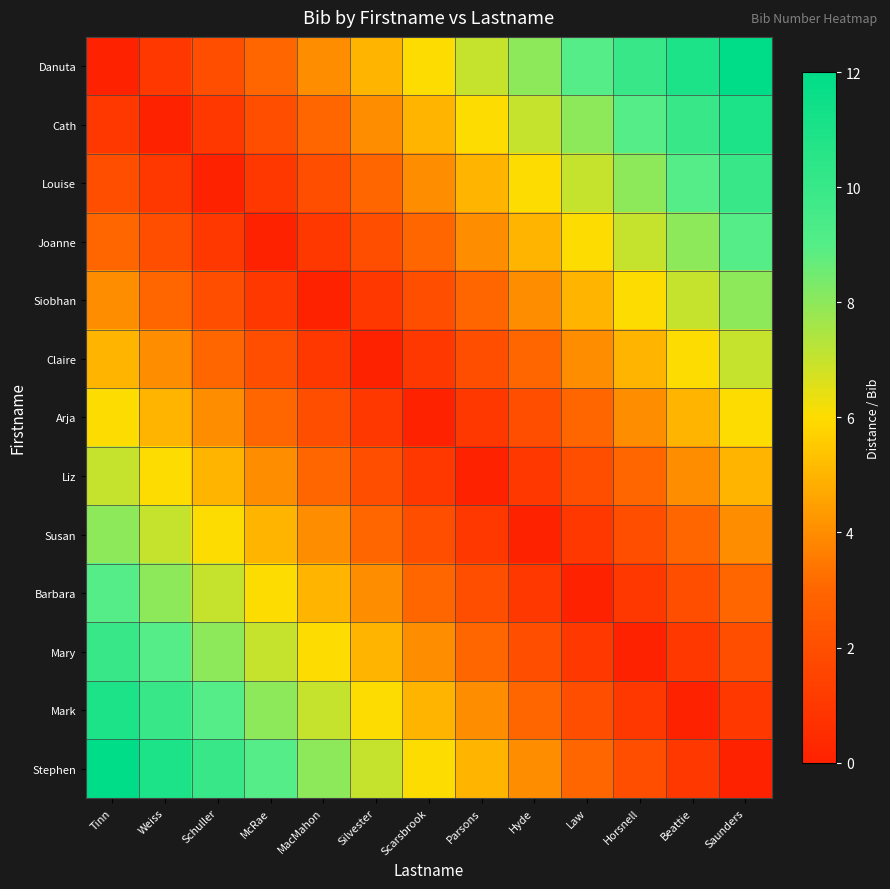

Reading left to right, list all the values displayed in this chart.

Danuta: Tinn=0	Weiss=1	Schuller=2	McRae=3	MacMahon=4	Silvester=5	Scarsbrook=6	Parsons=7	Hyde=8	Law=9	Horsnell=10	Beattie=11	Saunders=12
Cath: Tinn=1	Weiss=0	Schuller=1	McRae=2	MacMahon=3	Silvester=4	Scarsbrook=5	Parsons=6	Hyde=7	Law=8	Horsnell=9	Beattie=10	Saunders=11
Louise: Tinn=2	Weiss=1	Schuller=0	McRae=1	MacMahon=2	Silvester=3	Scarsbrook=4	Parsons=5	Hyde=6	Law=7	Horsnell=8	Beattie=9	Saunders=10
Joanne: Tinn=3	Weiss=2	Schuller=1	McRae=0	MacMahon=1	Silvester=2	Scarsbrook=3	Parsons=4	Hyde=5	Law=6	Horsnell=7	Beattie=8	Saunders=9
Siobhan: Tinn=4	Weiss=3	Schuller=2	McRae=1	MacMahon=0	Silvester=1	Scarsbrook=2	Parsons=3	Hyde=4	Law=5	Horsnell=6	Beattie=7	Saunders=8
Claire: Tinn=5	Weiss=4	Schuller=3	McRae=2	MacMahon=1	Silvester=0	Scarsbrook=1	Parsons=2	Hyde=3	Law=4	Horsnell=5	Beattie=6	Saunders=7
Arja: Tinn=6	Weiss=5	Schuller=4	McRae=3	MacMahon=2	Silvester=1	Scarsbrook=0	Parsons=1	Hyde=2	Law=3	Horsnell=4	Beattie=5	Saunders=6
Liz: Tinn=7	Weiss=6	Schuller=5	McRae=4	MacMahon=3	Silvester=2	Scarsbrook=1	Parsons=0	Hyde=1	Law=2	Horsnell=3	Beattie=4	Saunders=5
Susan: Tinn=8	Weiss=7	Schuller=6	McRae=5	MacMahon=4	Silvester=3	Scarsbrook=2	Parsons=1	Hyde=0	Law=1	Horsnell=2	Beattie=3	Saunders=4
Barbara: Tinn=9	Weiss=8	Schuller=7	McRae=6	MacMahon=5	Silvester=4	Scarsbrook=3	Parsons=2	Hyde=1	Law=0	Horsnell=1	Beattie=2	Saunders=3
Mary: Tinn=10	Weiss=9	Schuller=8	McRae=7	MacMahon=6	Silvester=5	Scarsbrook=4	Parsons=3	Hyde=2	Law=1	Horsnell=0	Beattie=1	Saunders=2
Mark: Tinn=11	Weiss=10	Schuller=9	McRae=8	MacMahon=7	Silvester=6	Scarsbrook=5	Parsons=4	Hyde=3	Law=2	Horsnell=1	Beattie=0	Saunders=1
Stephen: Tinn=12	Weiss=11	Schuller=10	McRae=9	MacMahon=8	Silvester=7	Scarsbrook=6	Parsons=5	Hyde=4	Law=3	Horsnell=2	Beattie=1	Saunders=0